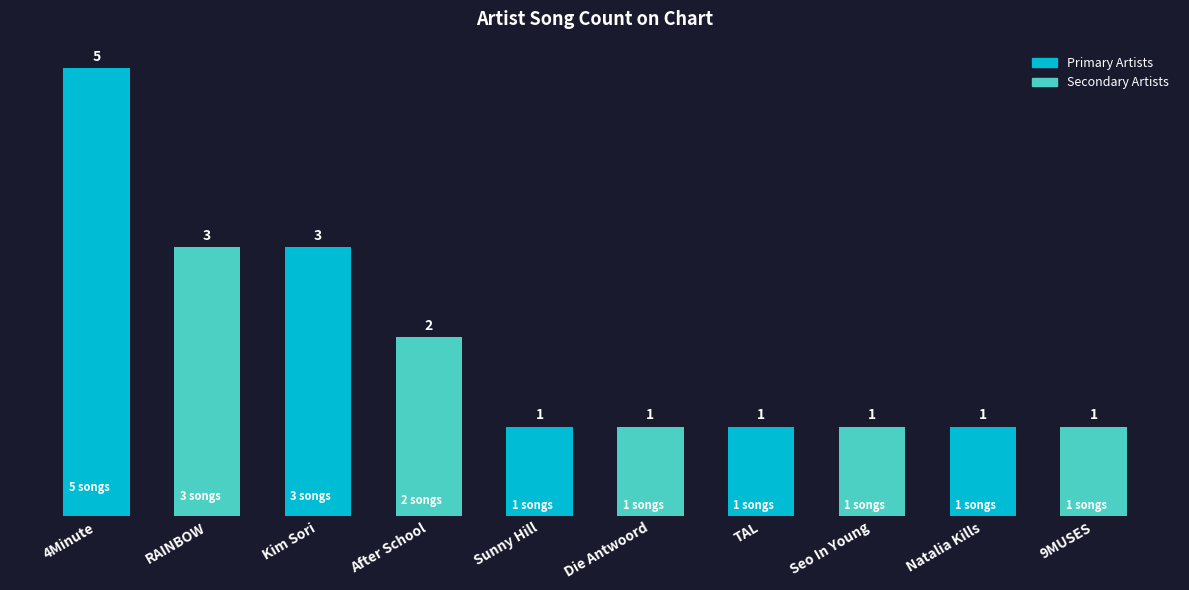

What is the label of the 9th bar from the right?

RAINBOW